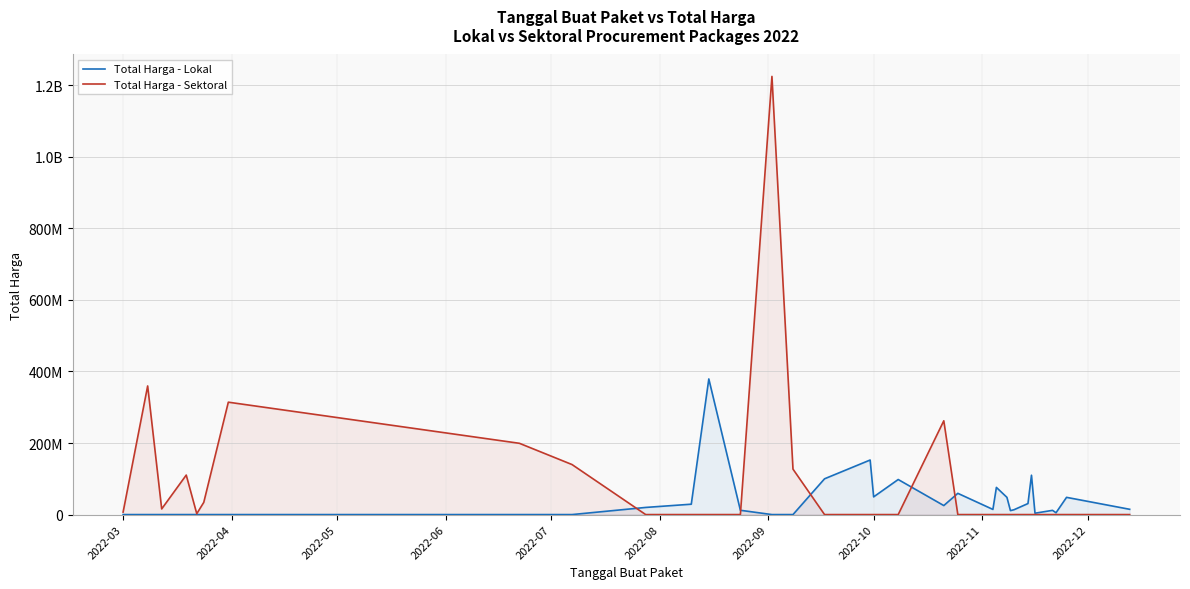

What are all the series names shown in the legend?

Total Harga - Lokal, Total Harga - Sektoral